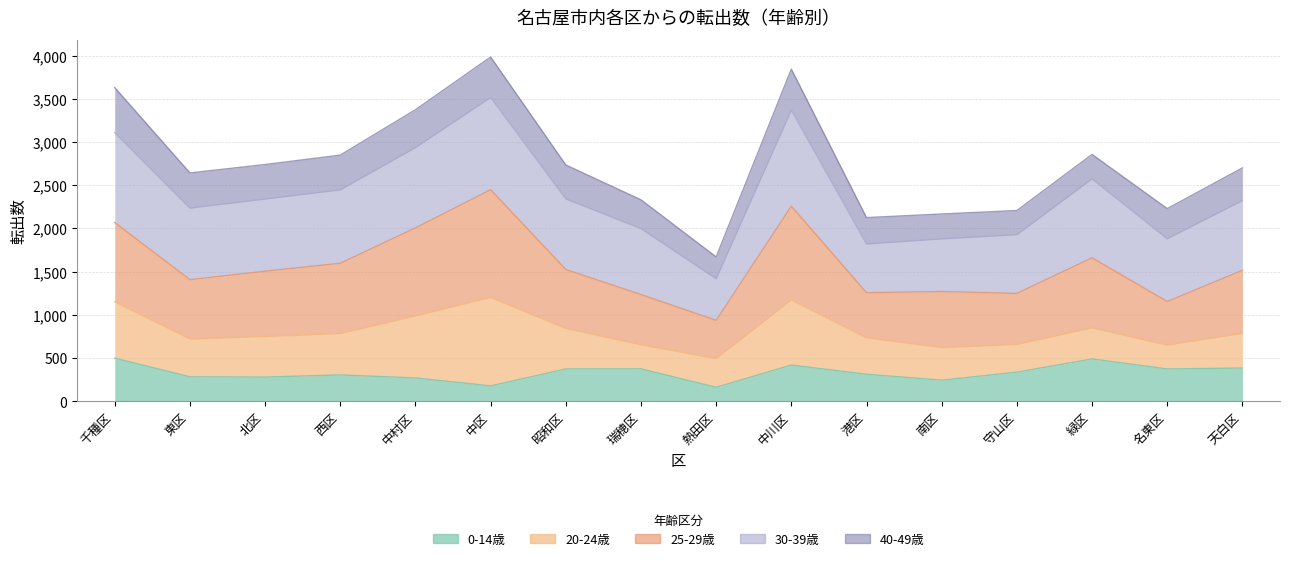

In 総数, how many points are higher than both neighbors (excluding endpoints)?

3